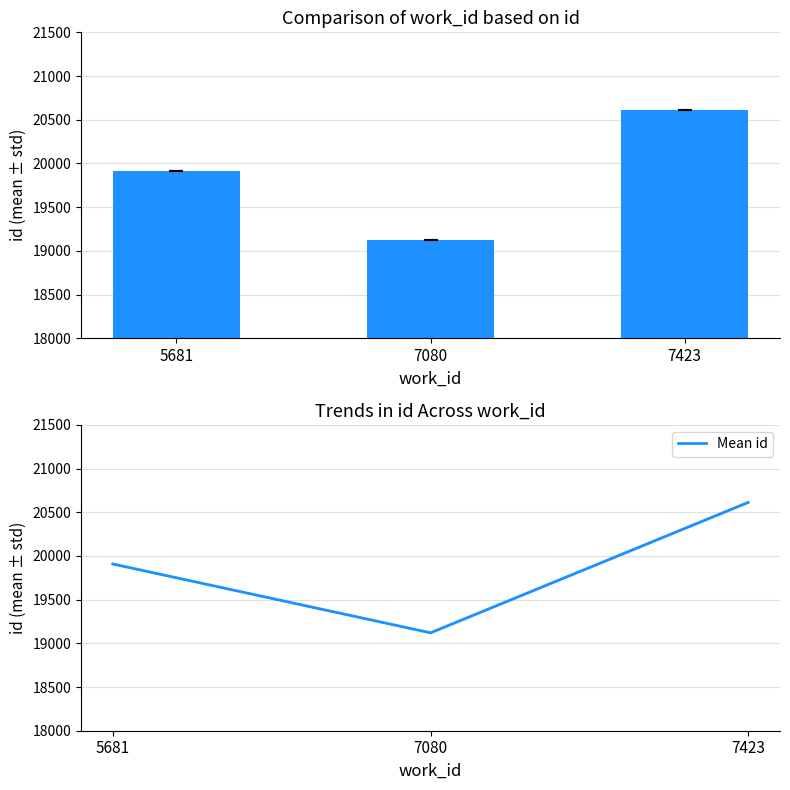

Between 7080 and 5681, which is larger?

5681